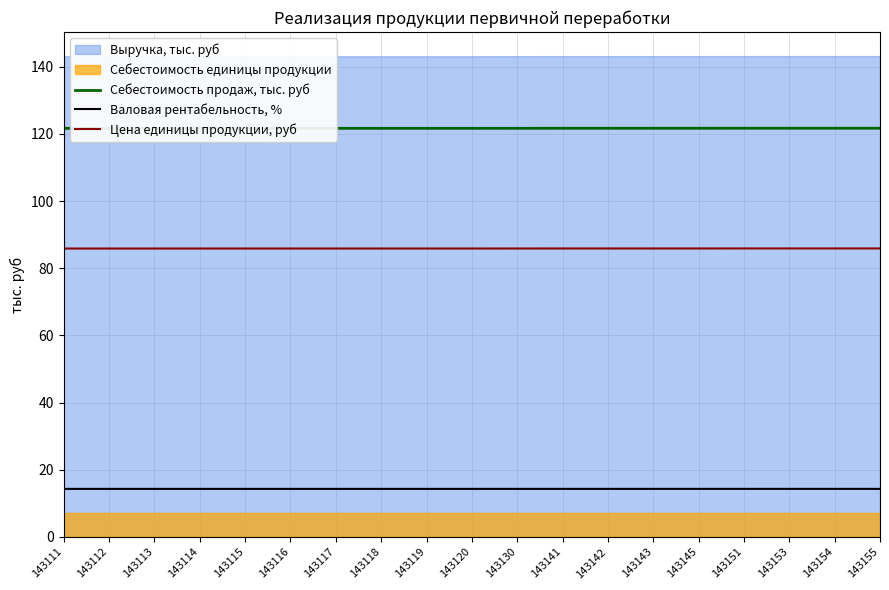

What is the maximum value for Себестоимость продаж, тыс. руб?

121.7